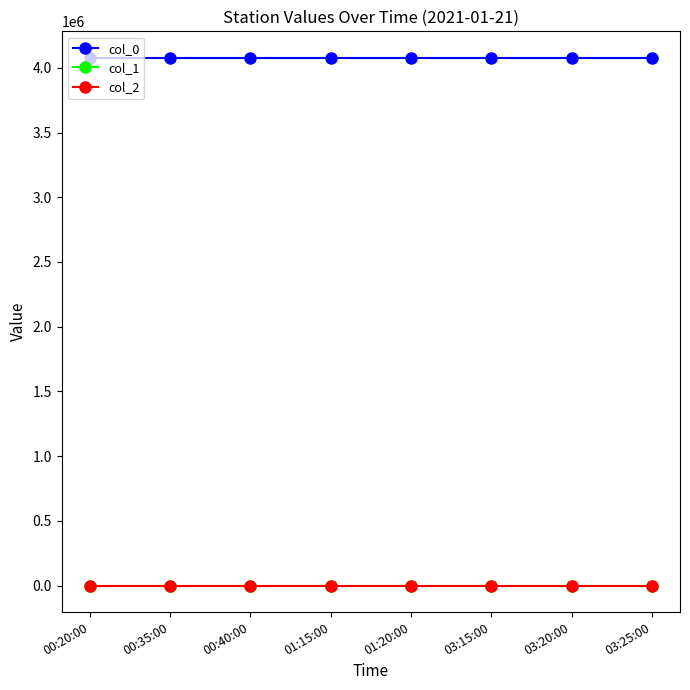

Is the value of col_1 at 00:20:00 greater than the value of col_0 at 03:15:00?

No